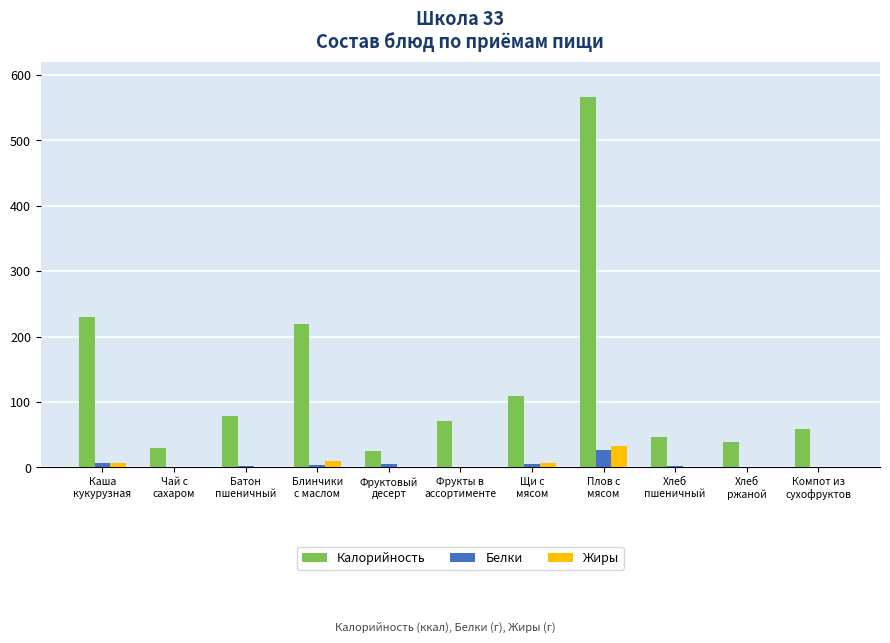

How many data points in Калорийность are above 70?

6